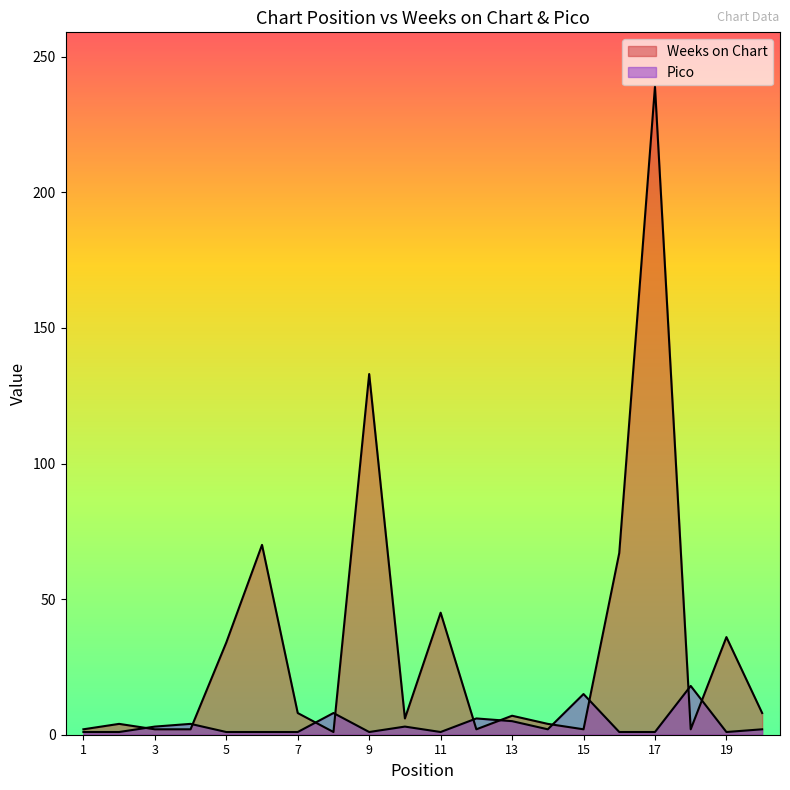

In Pico, how many points are higher than both neighbors (excluding endpoints)?

6